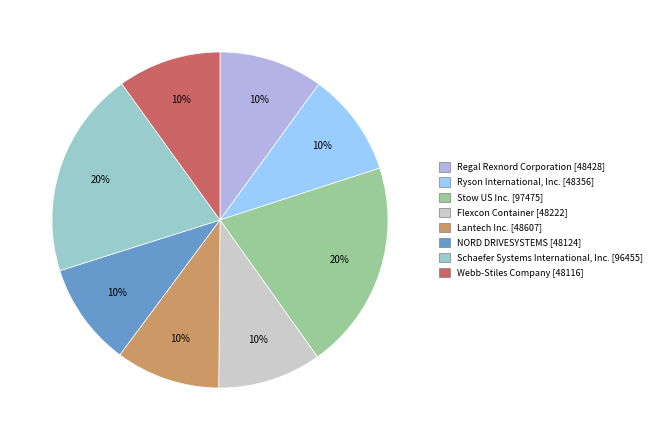

The Webb-Stiles Company slice represents 4% of the pie. True or false?

False